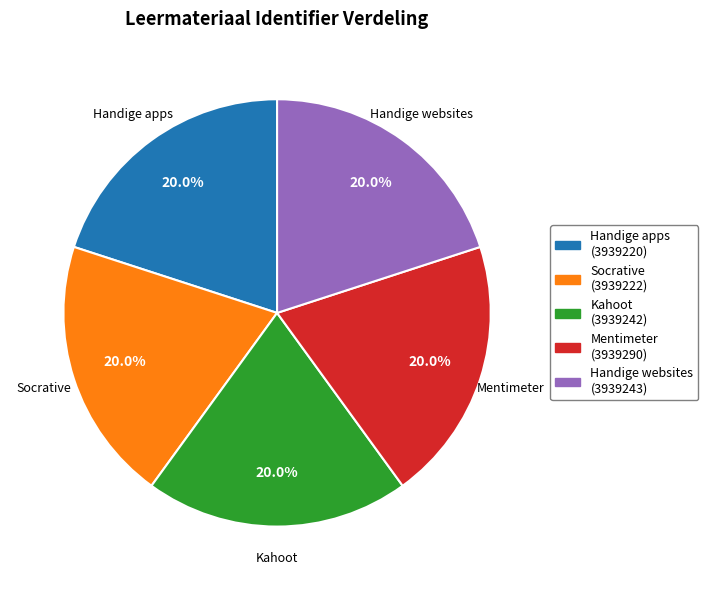

Is it true that Handige websites is 20% of the pie?

True